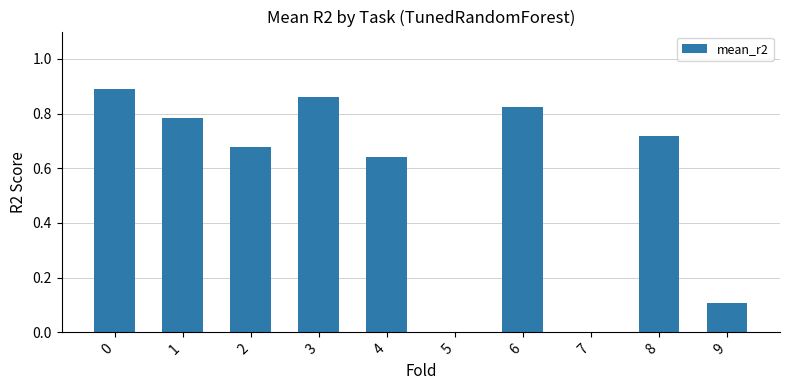

What is the sum of all values?

5.5